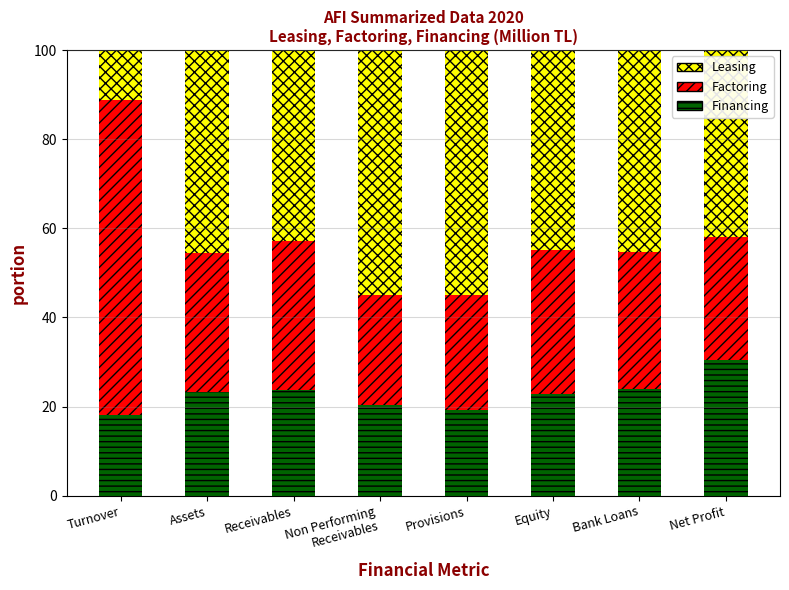

What is the difference between the second highest and minimum values in the Financing series?

5.9